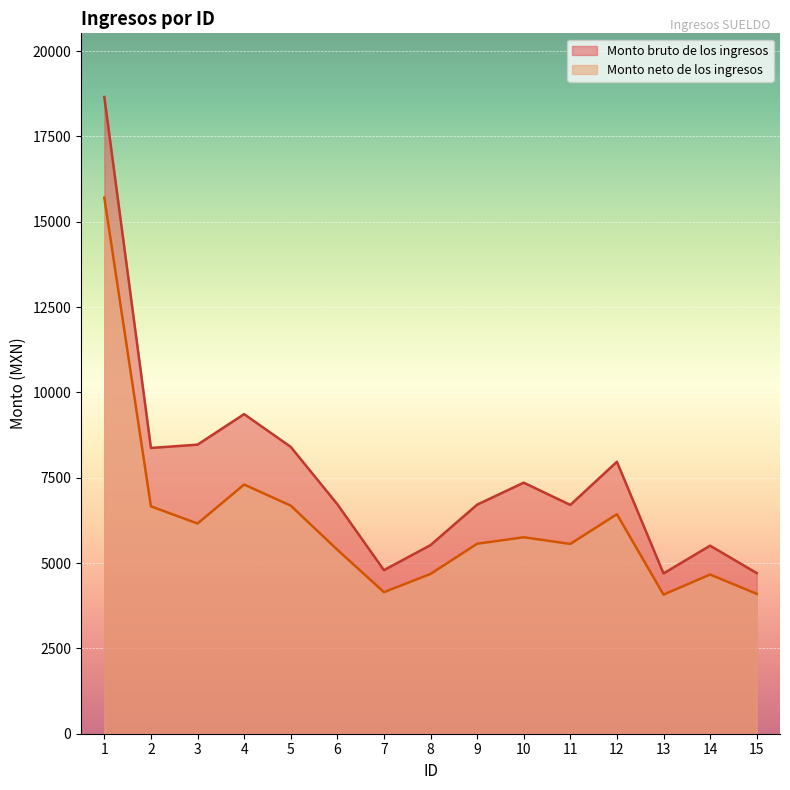

Between 11 and 12, which series saw the biggest shift?

Monto bruto de los ingresos